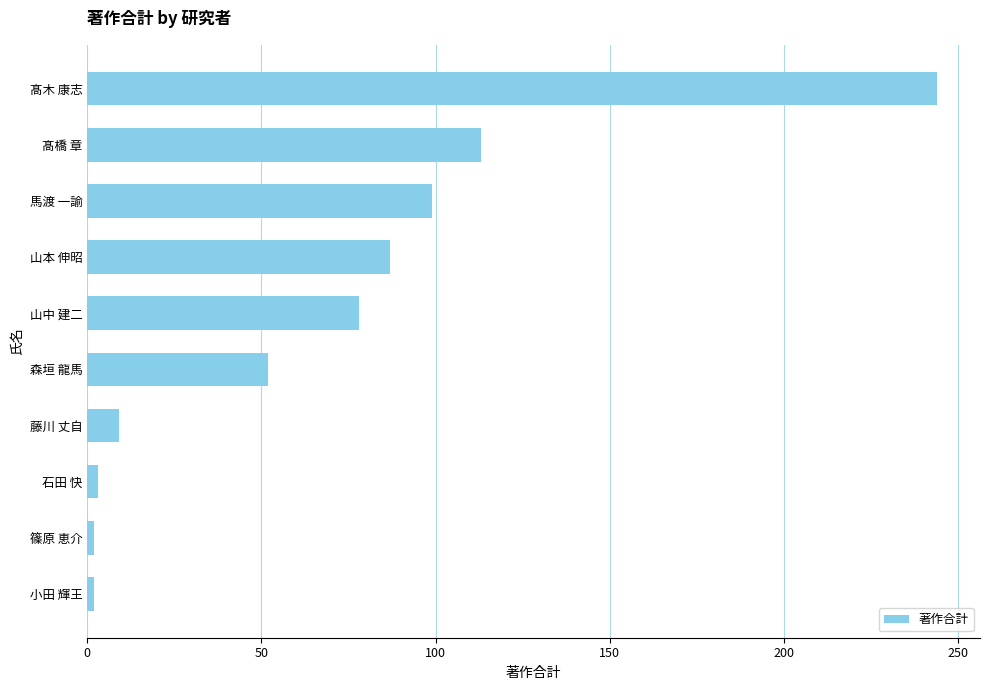

True or false: the data shows 160 at 髙木 康志.

False